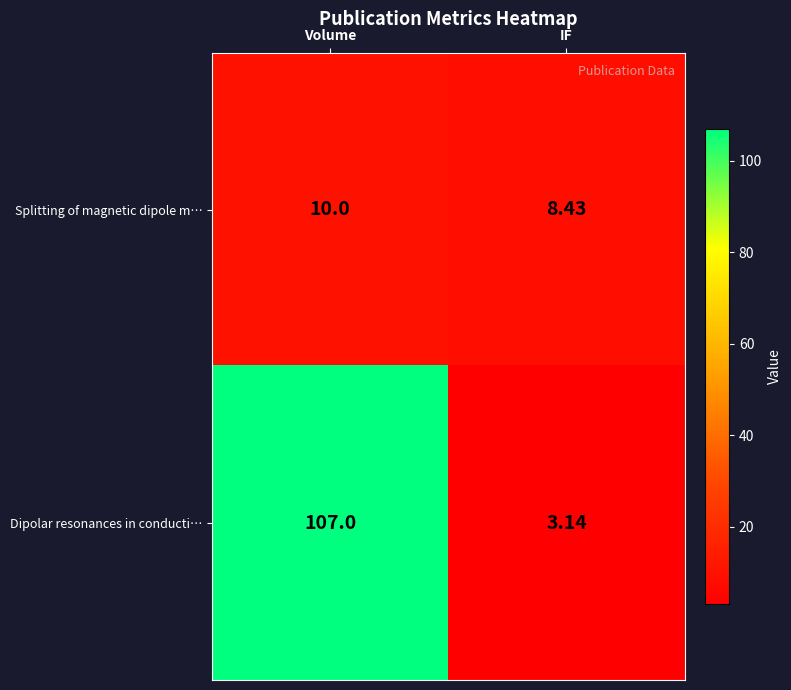

At which label is Dipolar resonances in conducti… closest to 55?

IF